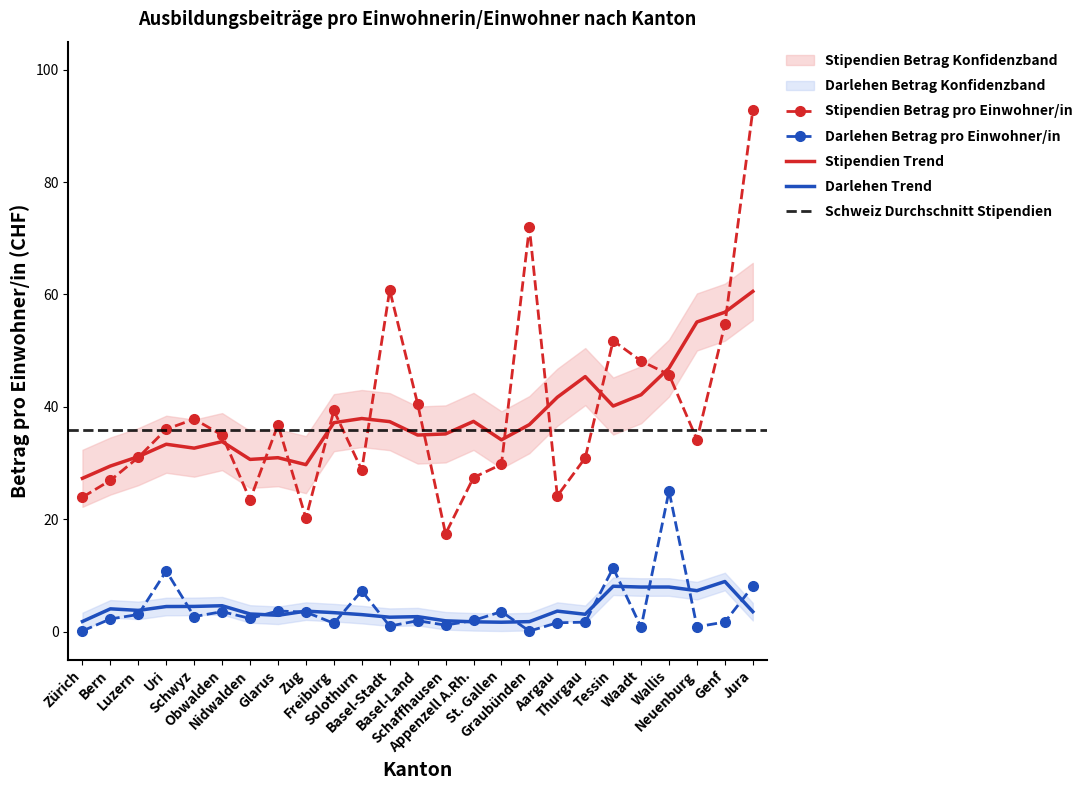

At which label does Stipendien Betrag pro Einwohner/in first exceed 34?

Uri